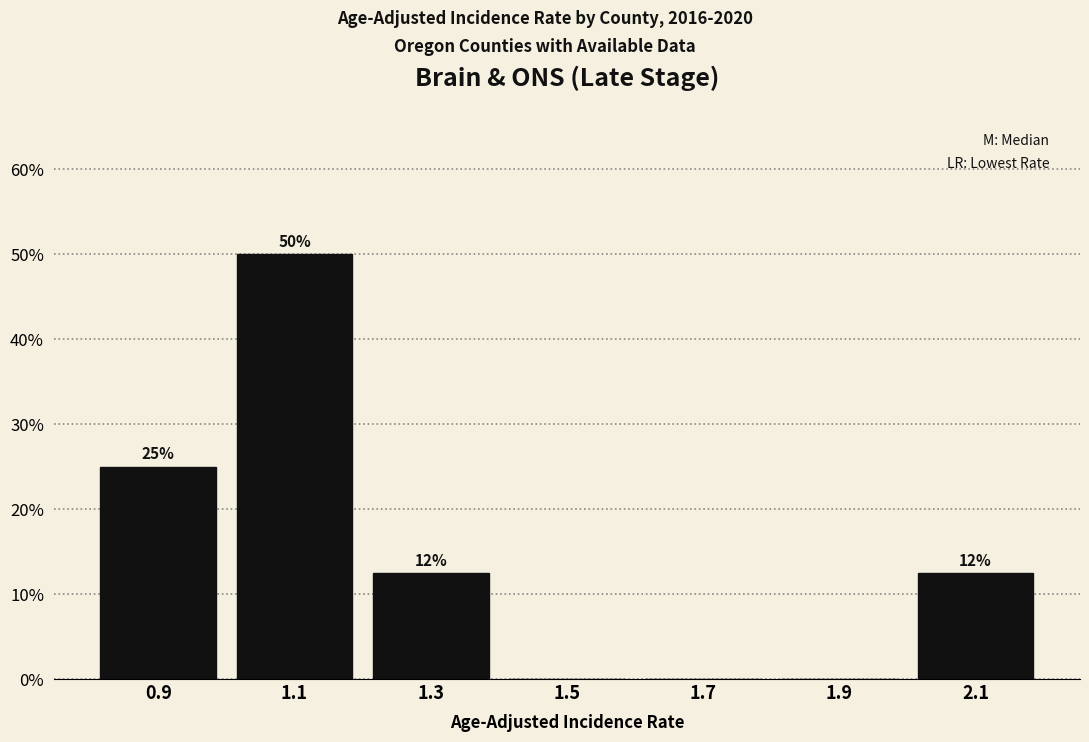

Which range on the x-axis has the tallest bar?

1.0 to 1.2